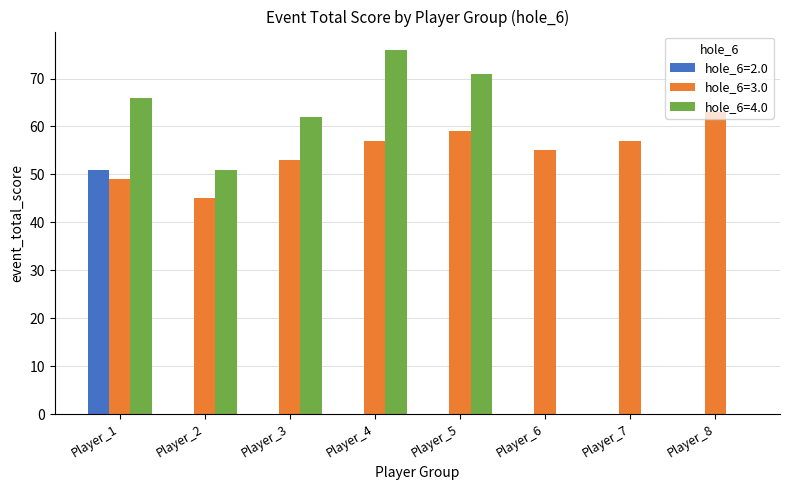

True or false: hole_6=3.0 has a value of 57 at Player_4.

True